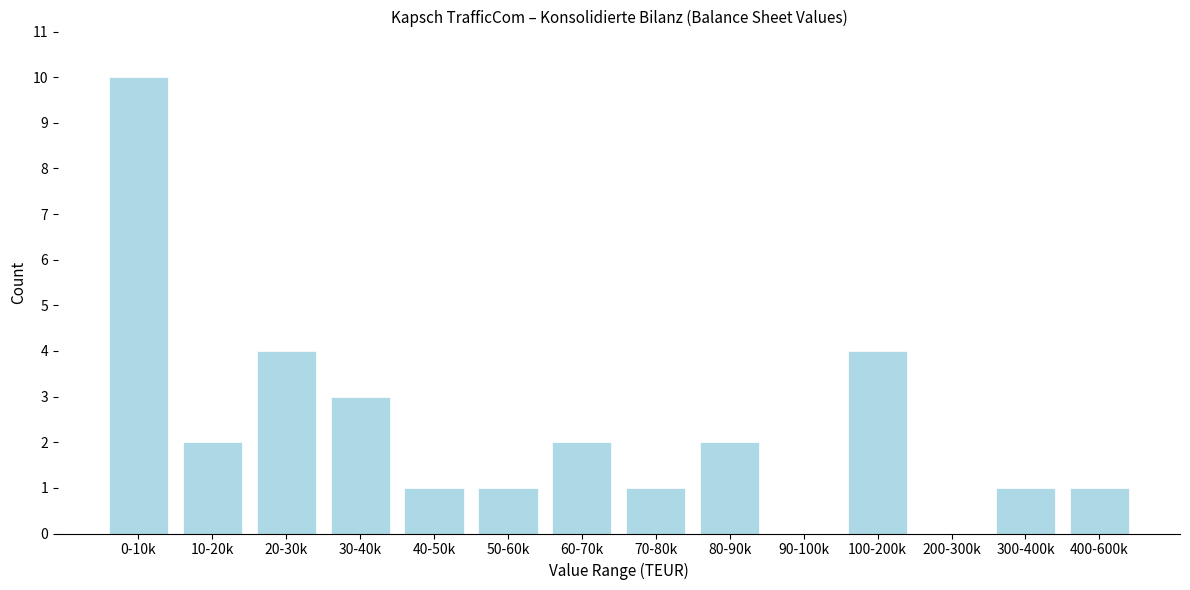

Reading right to left, what are all the values shown in this chart?

400-600k=1	300-400k=1	200-300k=0	100-200k=4	90-100k=0	80-90k=2	70-80k=1	60-70k=2	50-60k=1	40-50k=1	30-40k=3	20-30k=4	10-20k=2	0-10k=10